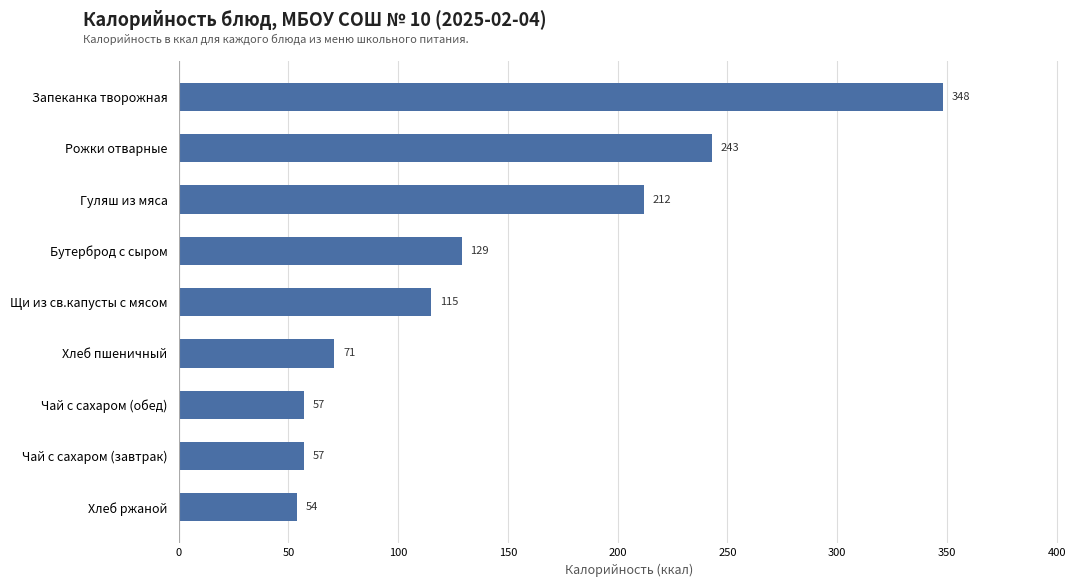

What is the change in value from Чай с сахаром (обед) to Бутерброд с сыром?

+72